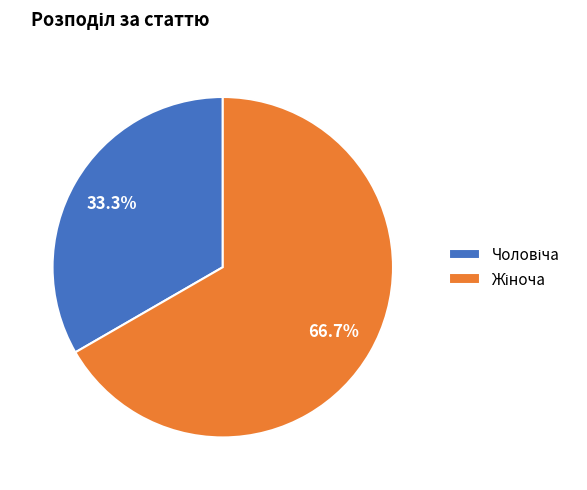

Is there a majority slice in this chart?

Yes